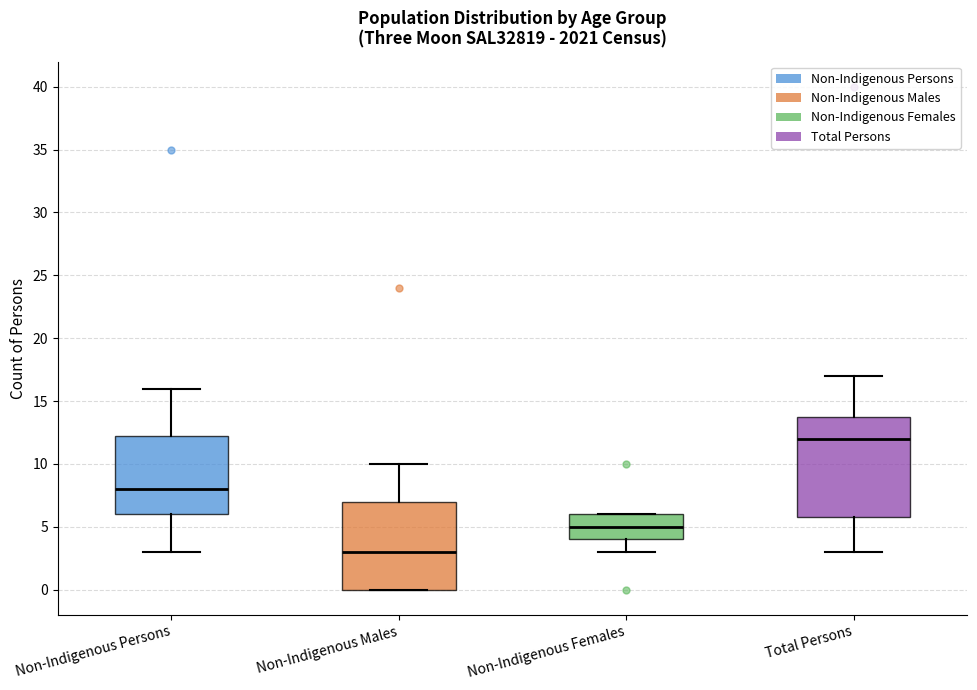

Where does the upper whisker of the box for Non-Indigenous Persons end on the y-axis? The values are not printed on the chart, so give them approximately, as read against the axis.

16.0